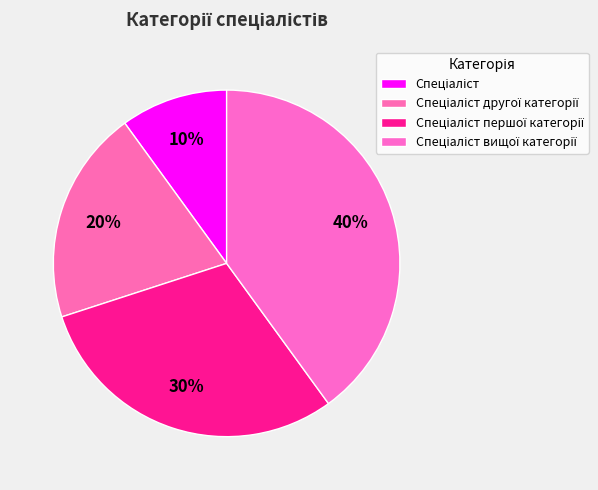

Count the number of slices in the pie.

4